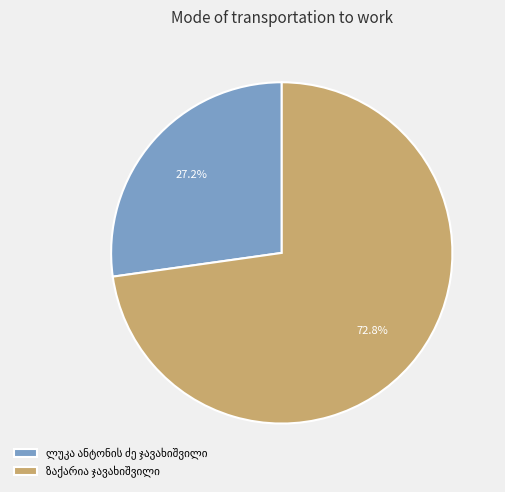

Is there a majority slice in this chart?

Yes